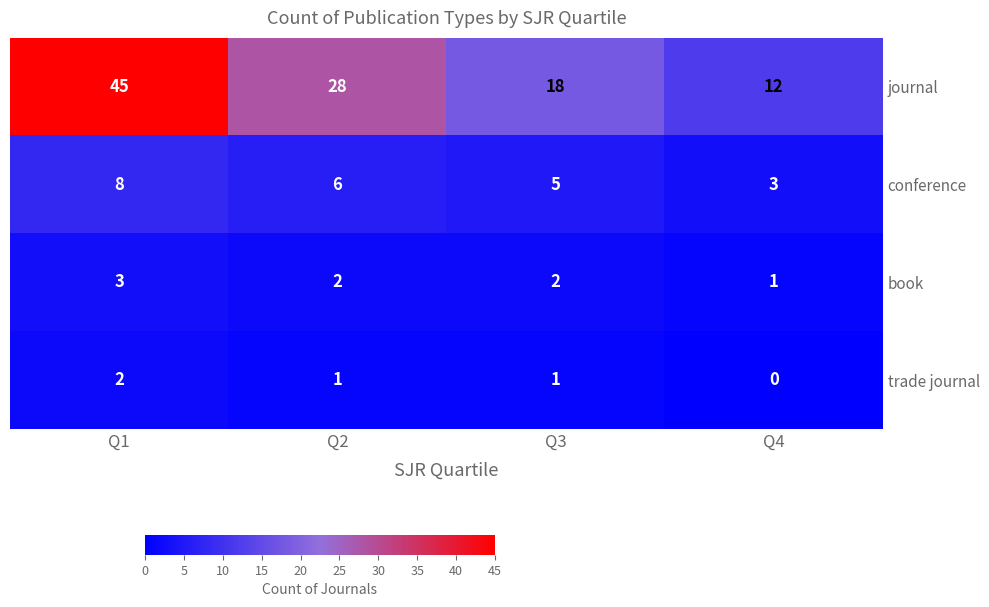

Which label corresponds to the largest value in the chart?

Q1